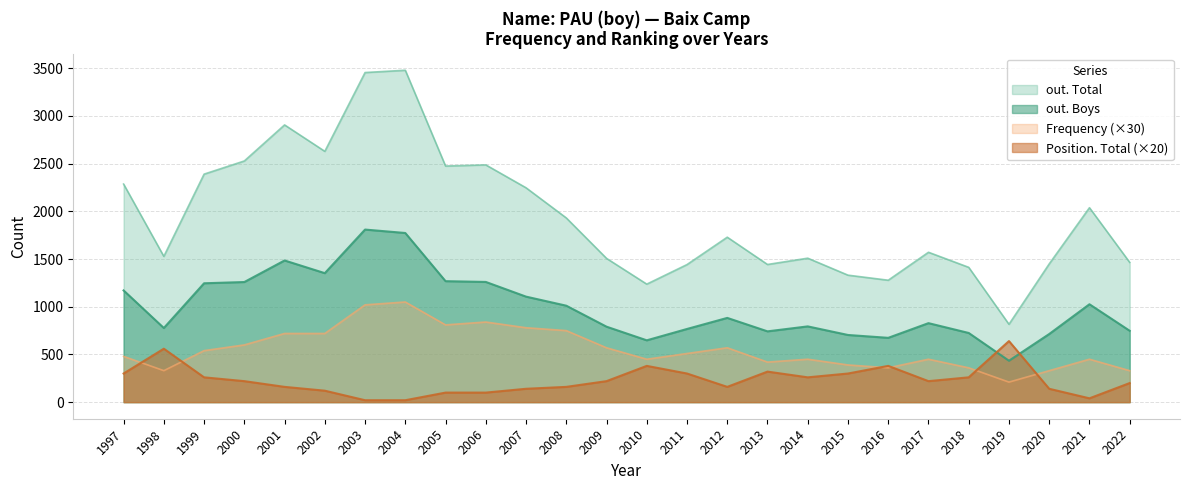

How many values in the Position. Total series exceed 220?

11